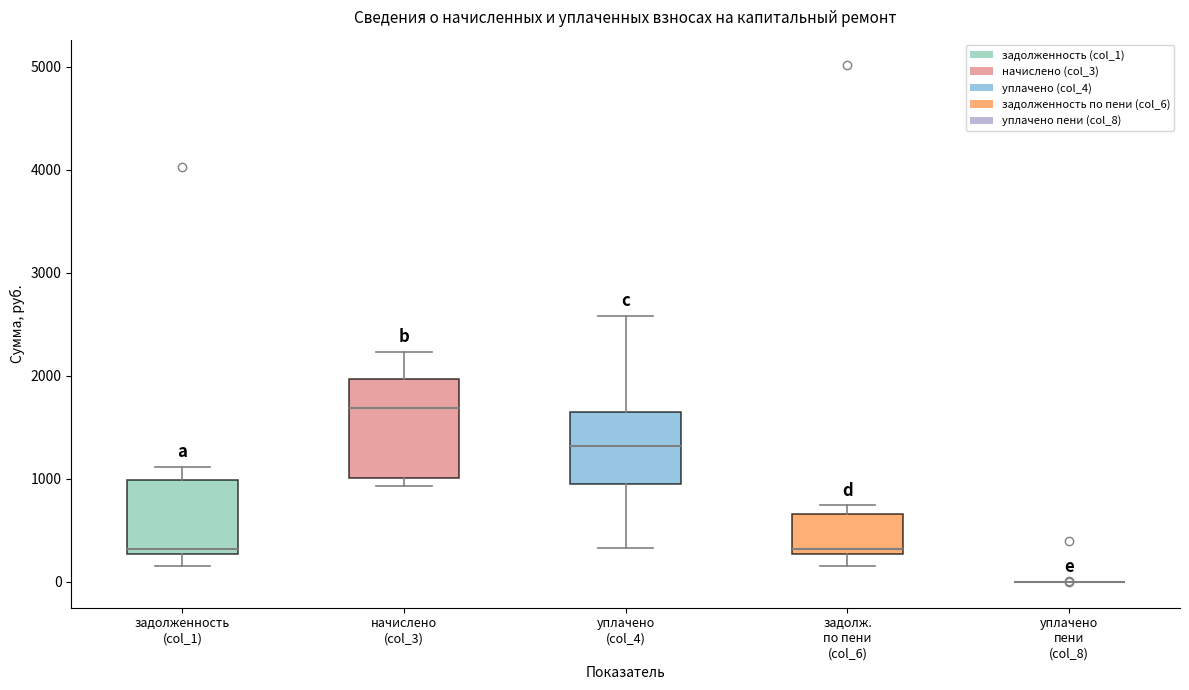

Reading left to right, read every box against the y-axis: the position of its median line, the range the box covers, and the ends of its whiskers. The values are not printed on the chart, so give them approximately, as read against the axis.

задолженность (col_1): median 300 (just above the box's lower edge), box 300 to 1000, whiskers 200 to 1100
начислено (col_3): median 1700, box 1000 to 2000, whiskers 900 to 2200
уплачено (col_4): median 1300, box 1000 to 1600, whiskers 300 to 2600
задолж. по пени (col_6): median 300 (just above the box's lower edge), box 300 to 700, whiskers 200 to 700 (just above the box's upper edge)
уплачено пени (col_8): box collapsed to a line at 0, whiskers 0 to 0